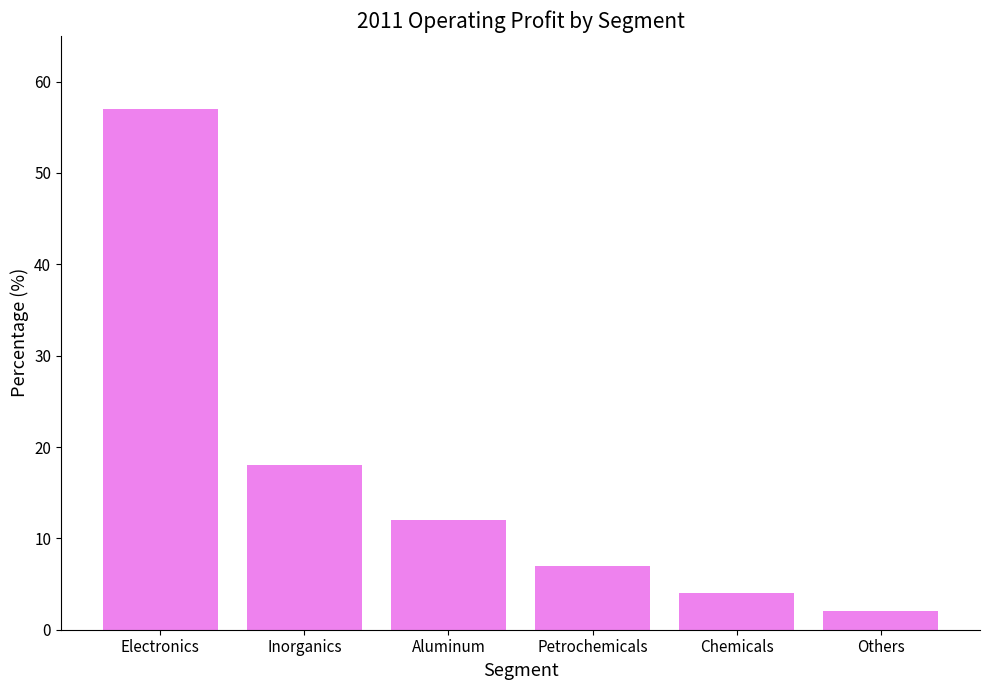

Reading left to right, transcribe all the data shown in this chart.

Electronics=57	Inorganics=18	Aluminum=12	Petrochemicals=7	Chemicals=4	Others=2